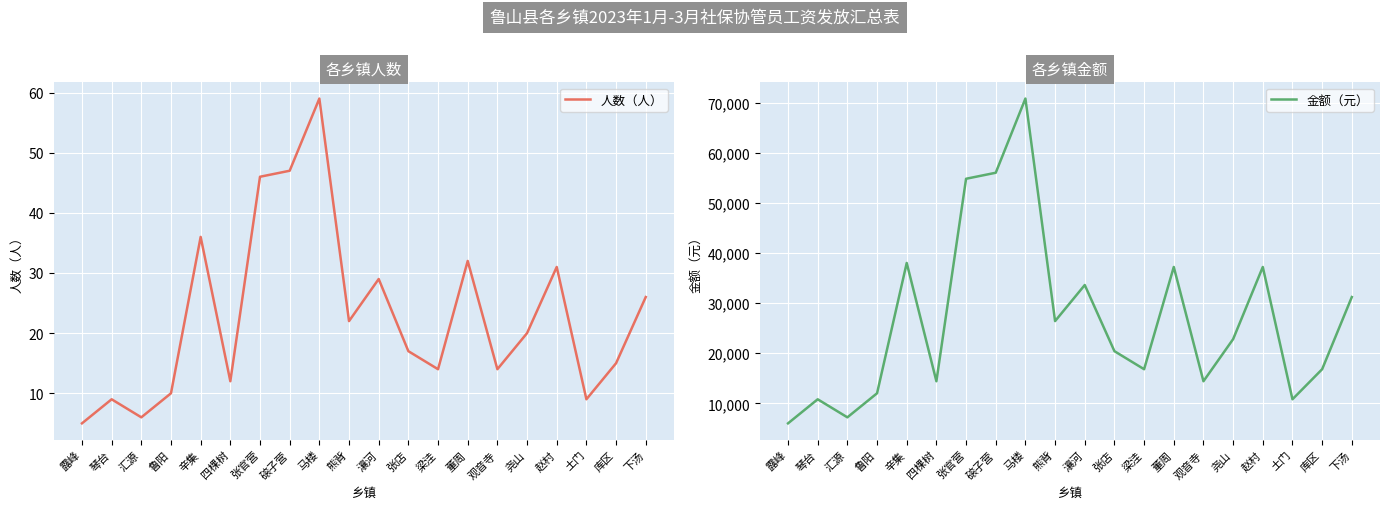

List the series in order of their peak value, lowest first.

人数（人）, 金额（元）